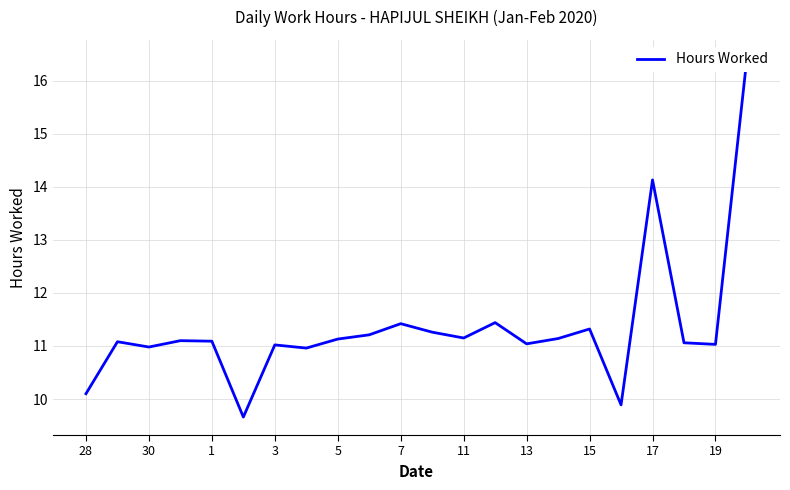

True or false: the data shows 3.0 at 13.

False